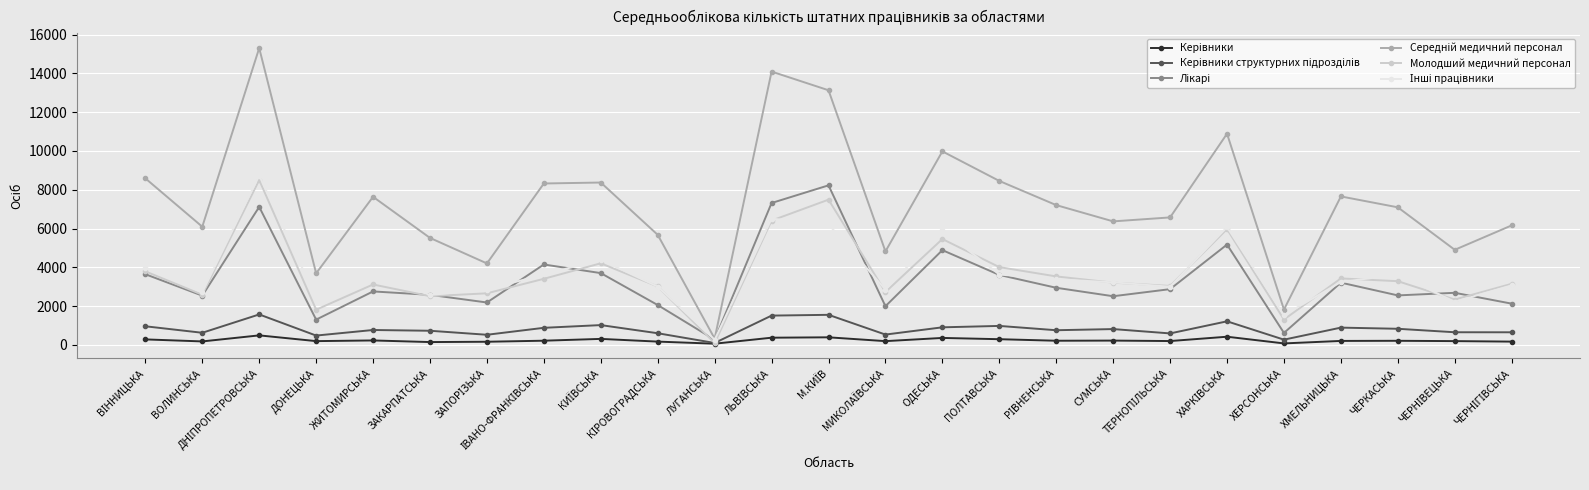

What is the maximum value shown in the chart?

15306.5